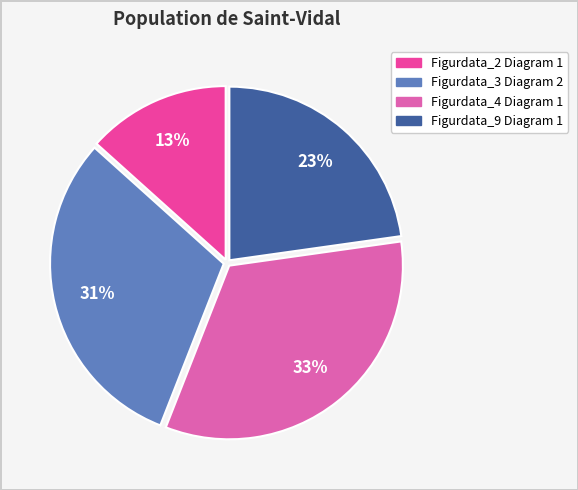

To the nearest percent, what is the difference between the Figurdata_9 Diagram 1 and Figurdata_4 Diagram 1 slice percentages?

10%